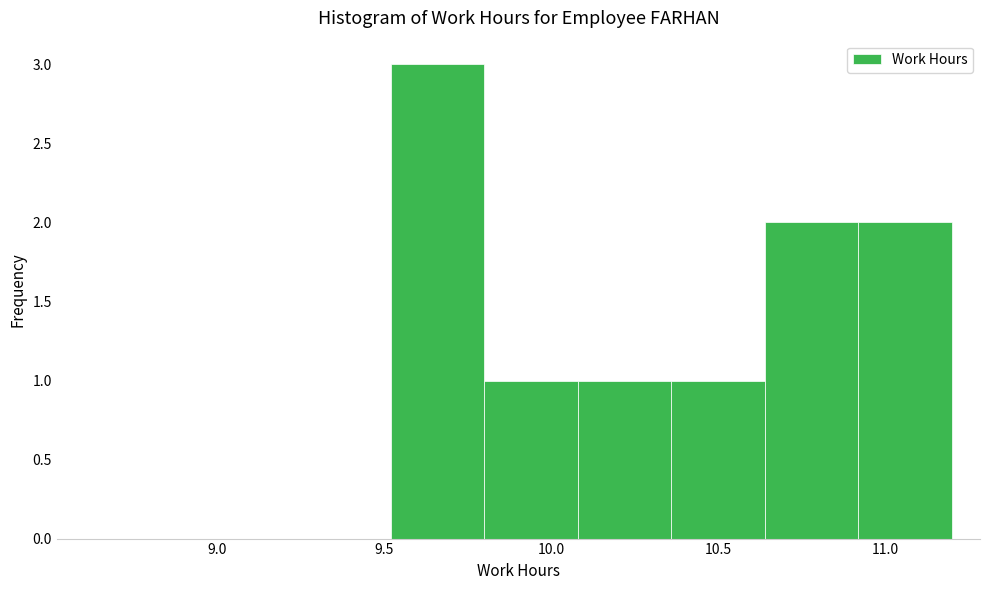

Over which range of the x-axis is the bar tallest?

9.52 to 9.80